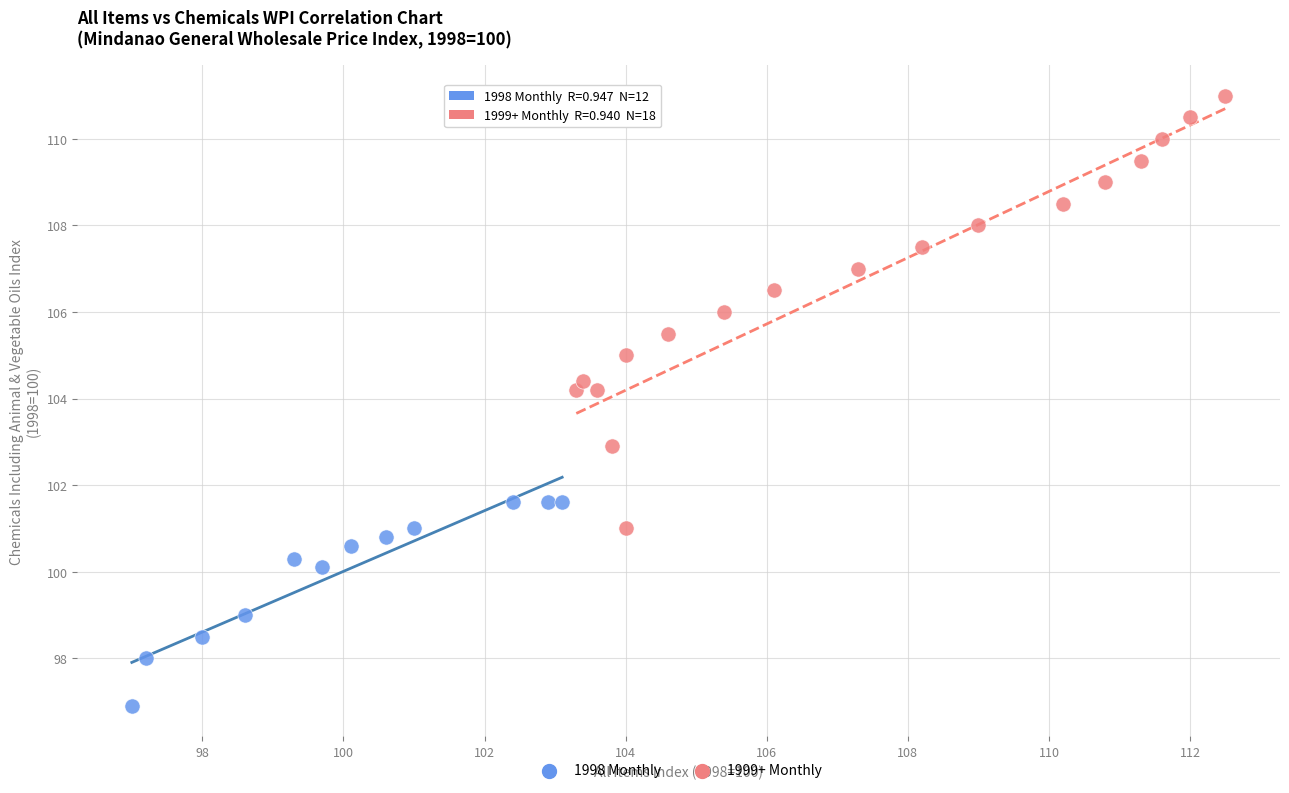

What are all the series names shown in the legend?

1998 Monthly, 1999+ Monthly